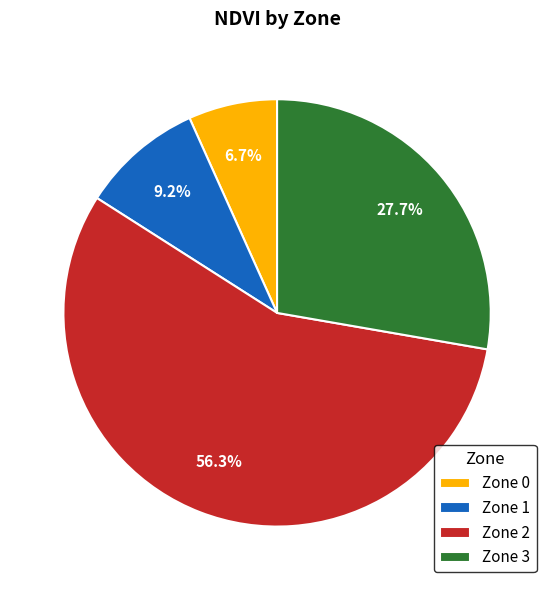

Which slice is the largest?

Zone 2